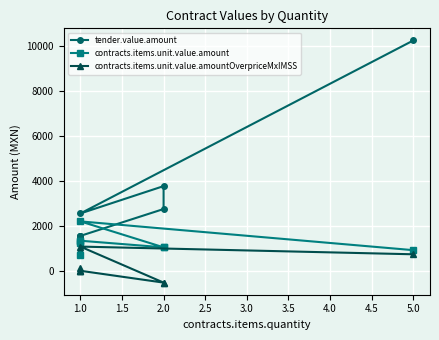

Rank the series by their average value, from lowest to highest.

contracts.items.unit.value.amountOverpriceMxIMSS, contracts.items.unit.value.amount, tender.value.amount